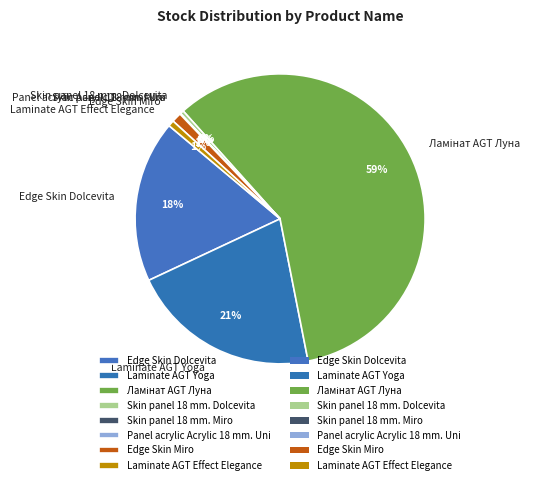

What is the ratio of the value at Laminate AGT Effect Elegance to the value at Skin panel 18 mm. Dolcevita?

1.6